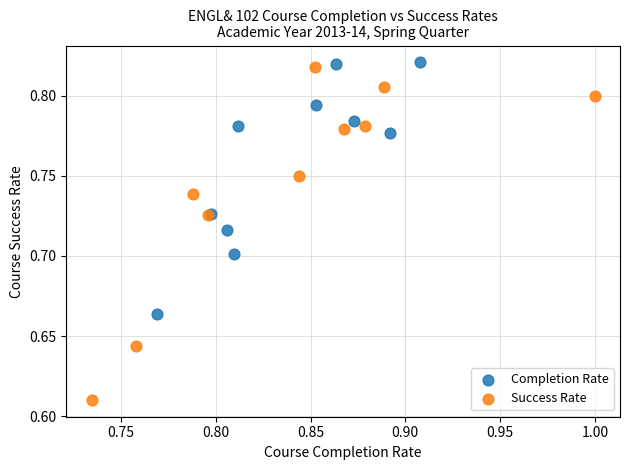

Which series has the largest Y range (max minus min)?

Success Rate